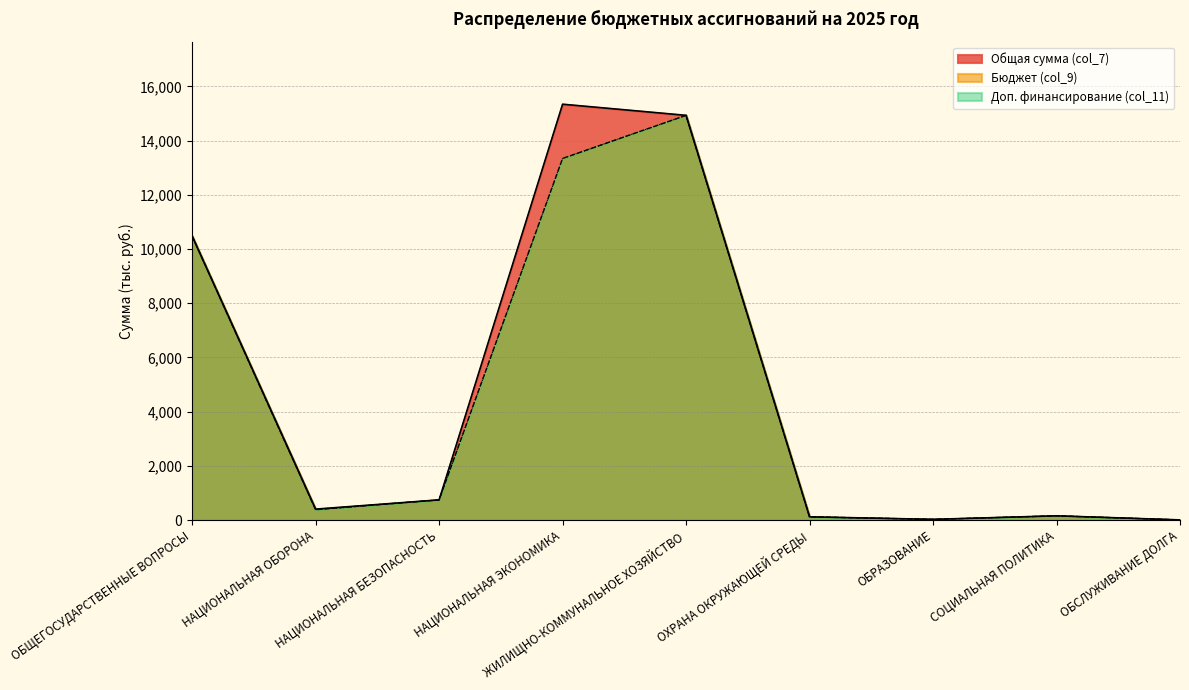

What is the total value across all series at НАЦИОНАЛЬНАЯ ЭКОНОМИКА?

42024.6